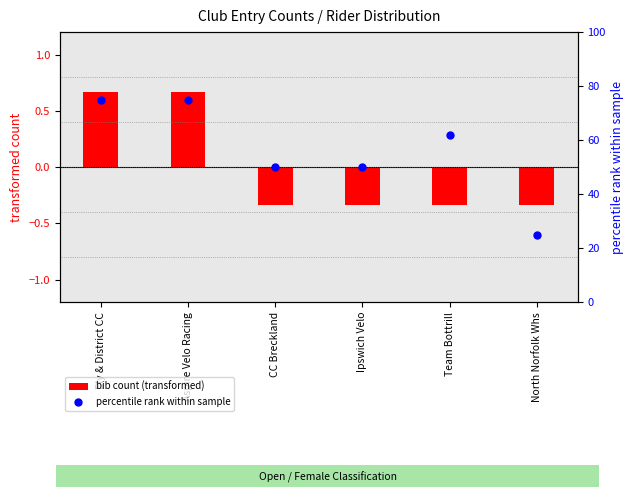

At how many categories does at least one series exceed 34?

5